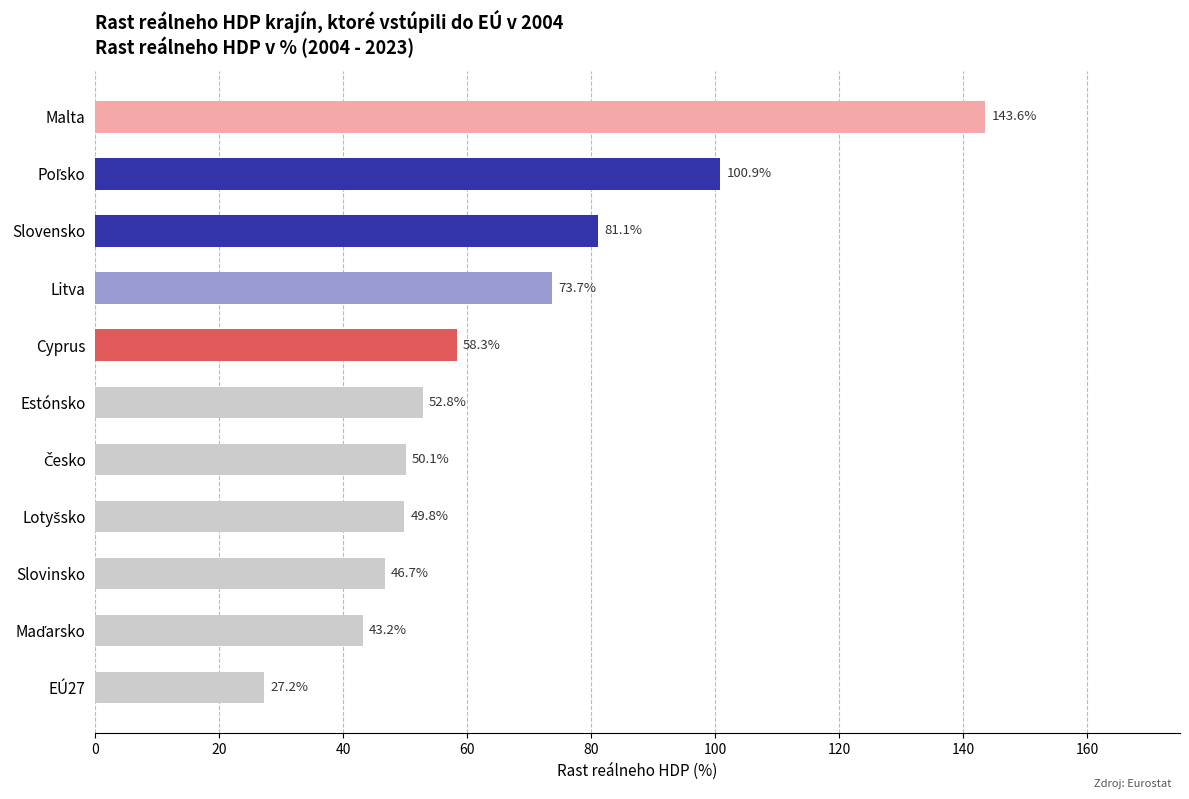

What is the average value?

66.1